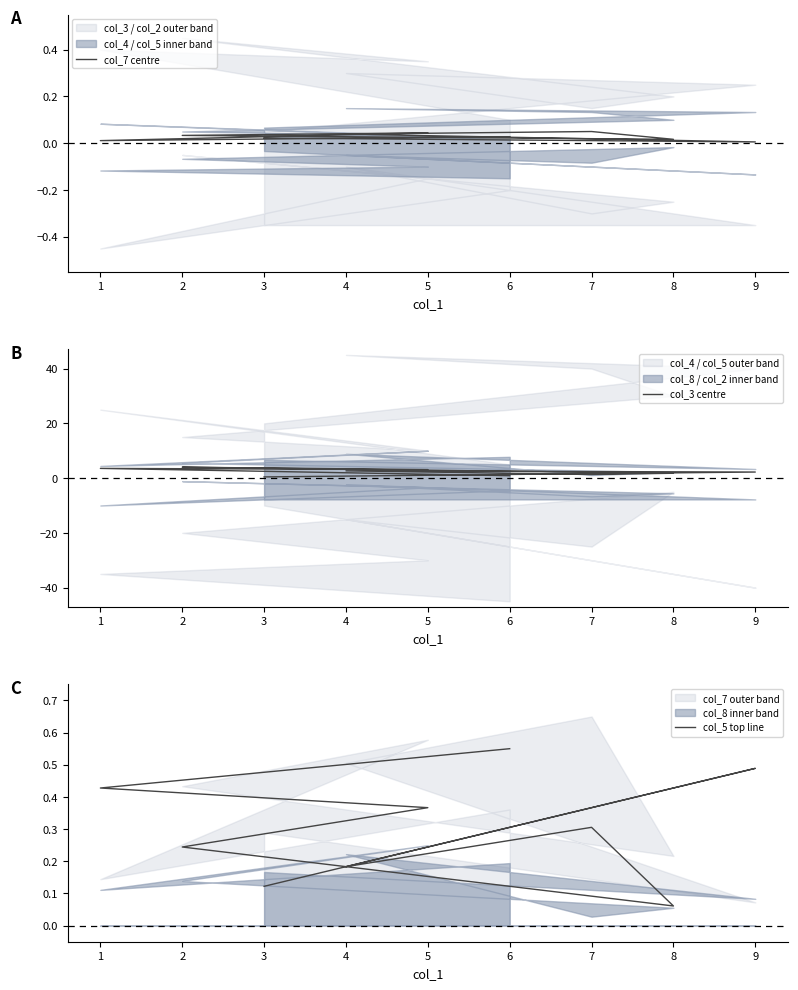

What is the sum of all col_7 centre values?

0.2